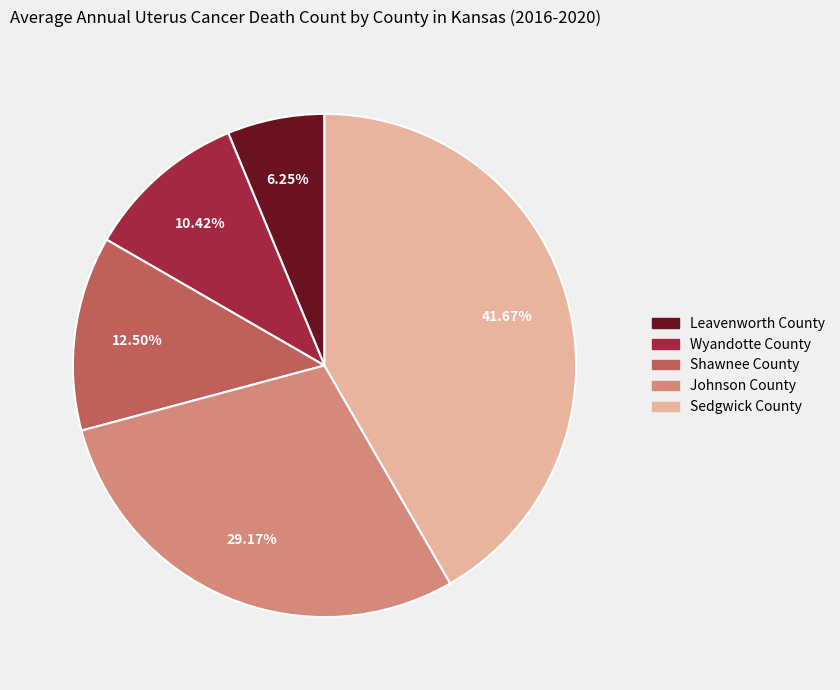

To the nearest percent, what is the average slice percentage?

20%